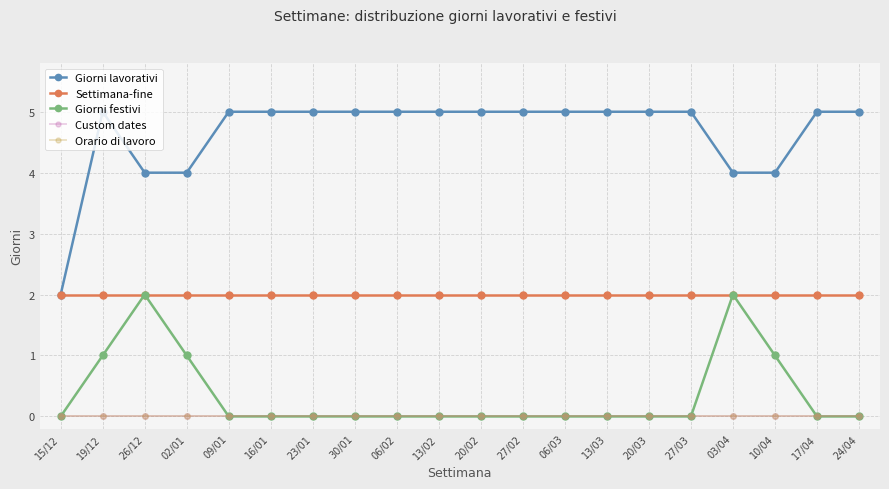

What position from the right is 23/01?

14